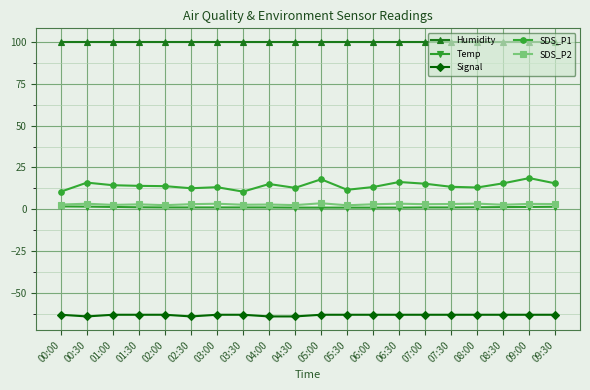

What is the value of the Humidity point at the 7th from the left?

99.9